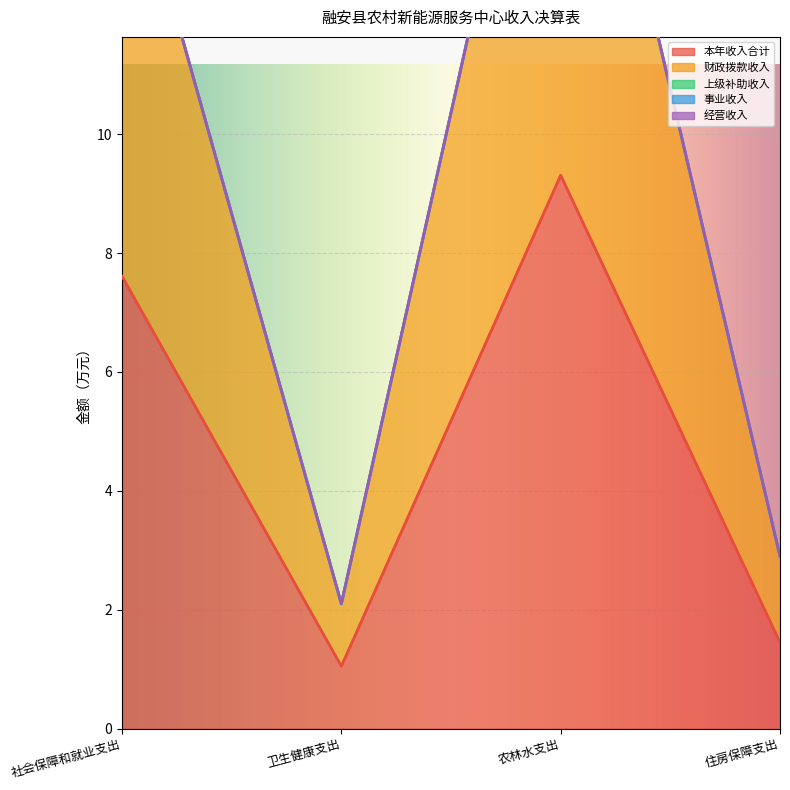

How many lines are shown in the chart?

5